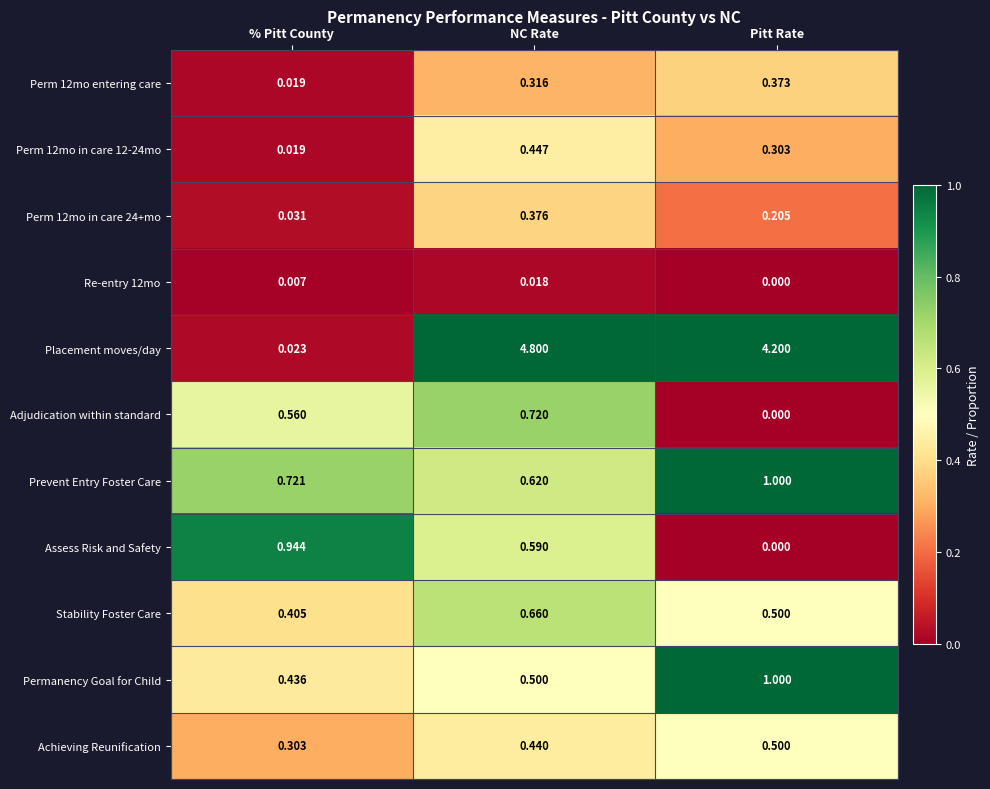

Which series changed the most between NC Rate and Pitt Rate?

Adjudication within standard